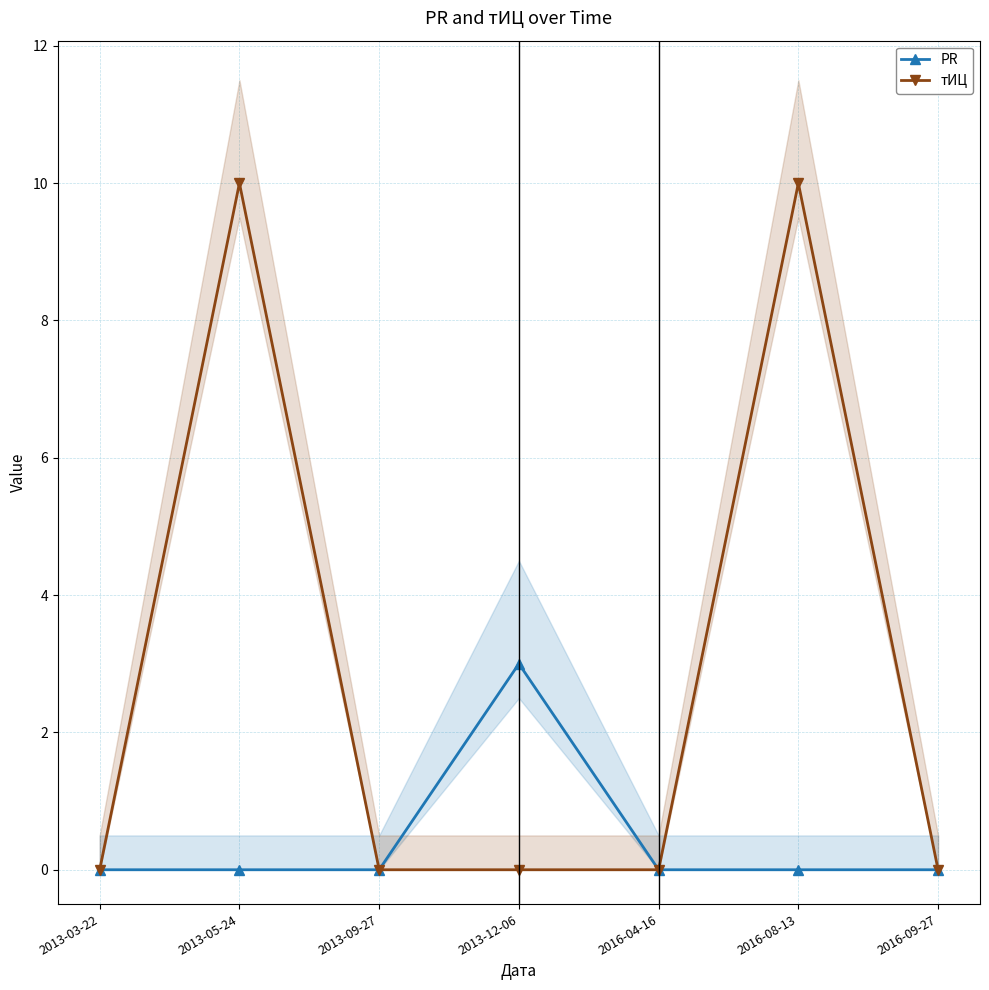

List the series in order of their overall mean, lowest first.

PR, тИЦ